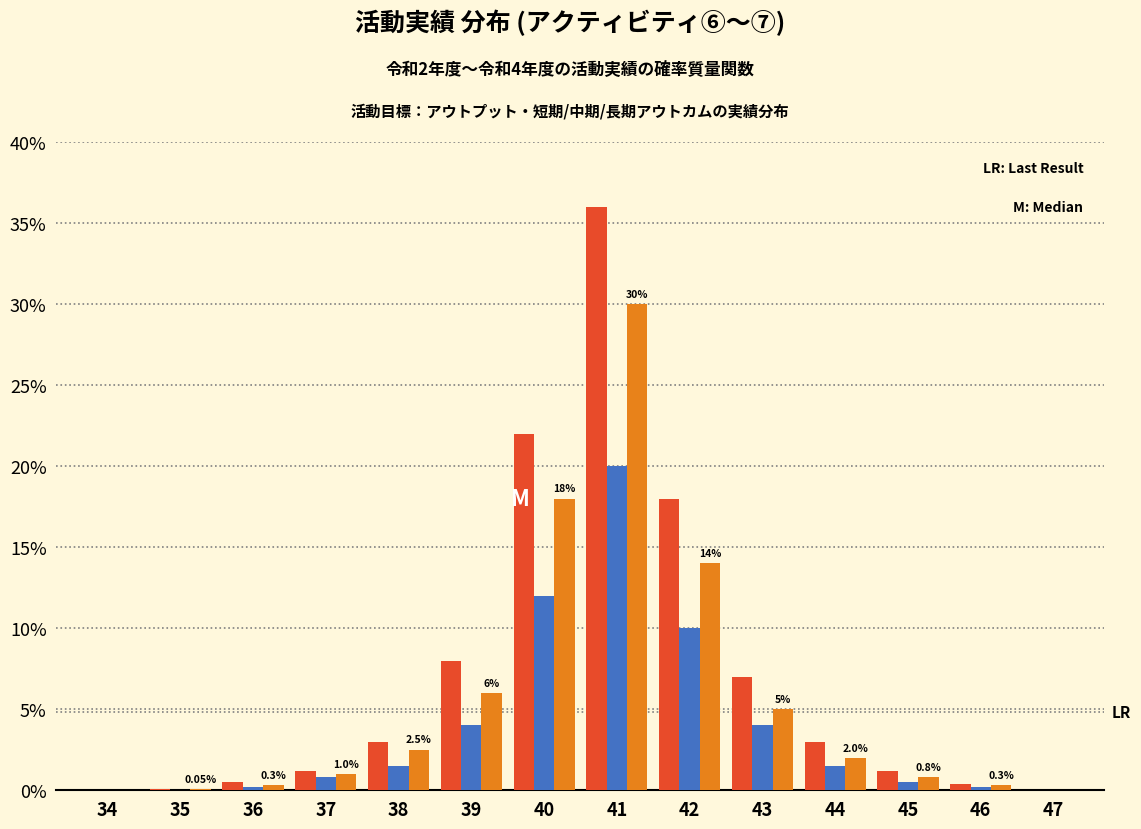

At which category is the sum across all series the highest?

41